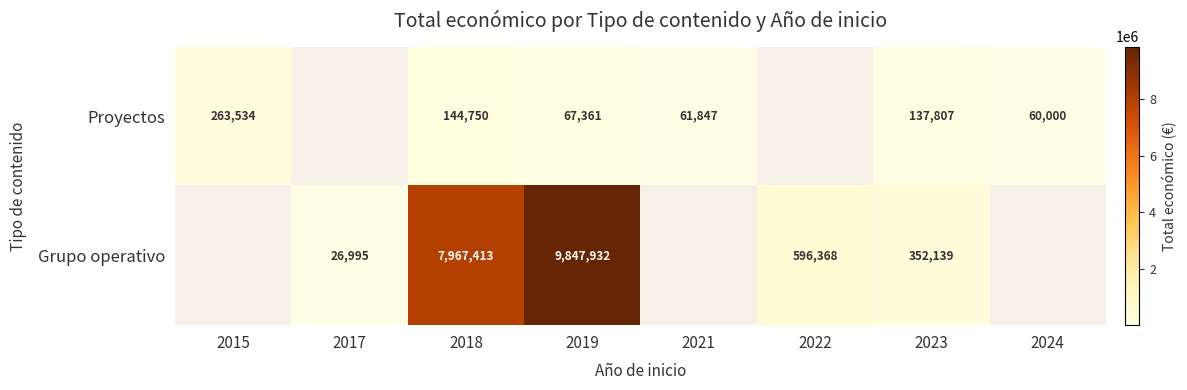

Rank the series at 2018 from lowest to highest value.

Proyectos, Grupo operativo